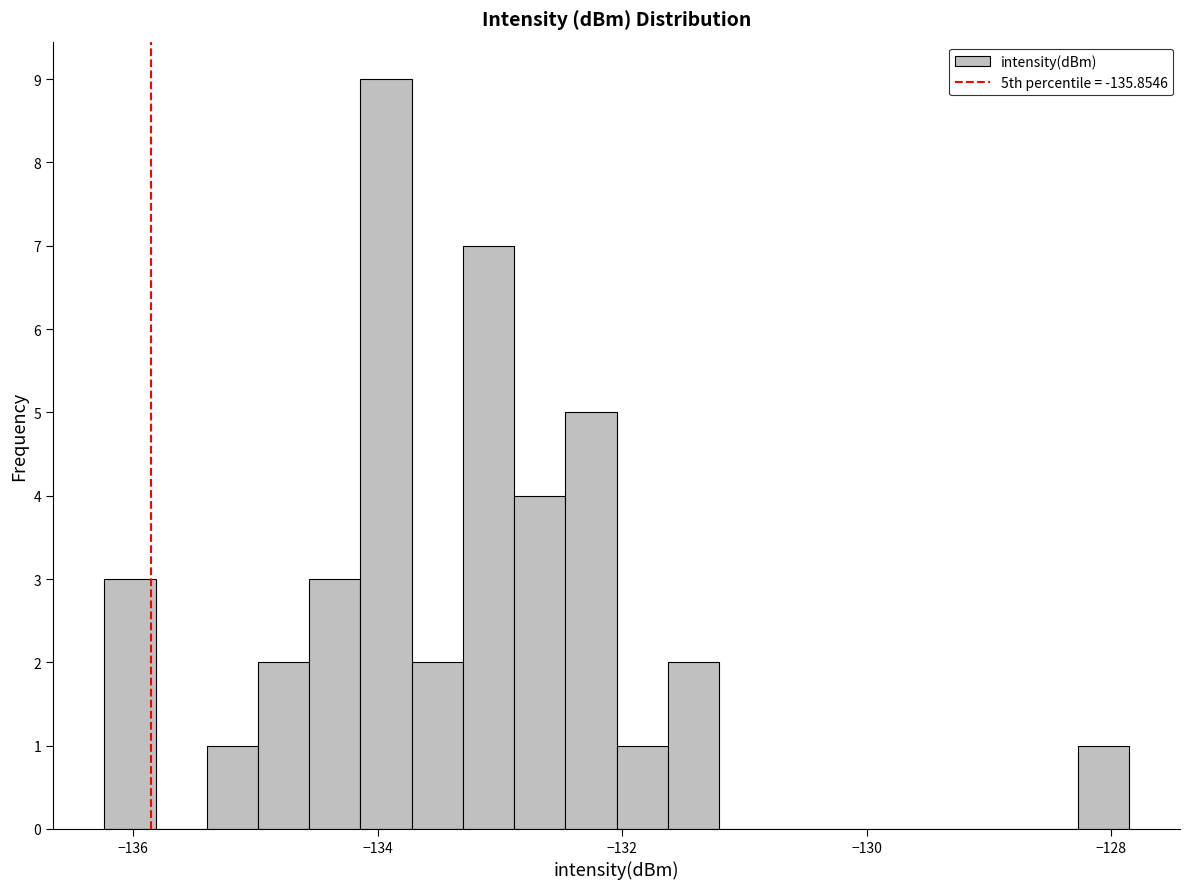

Around what value on the x-axis is the tallest bar? Give the approximate position of its centre, as read against the axis.

-134.0